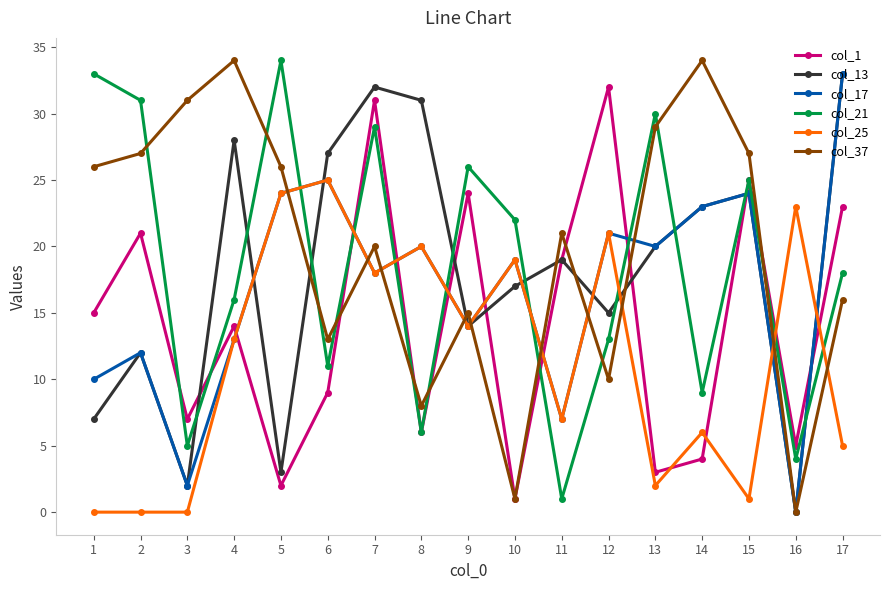

The value of col_1 at 14 is 7. True or false?

False